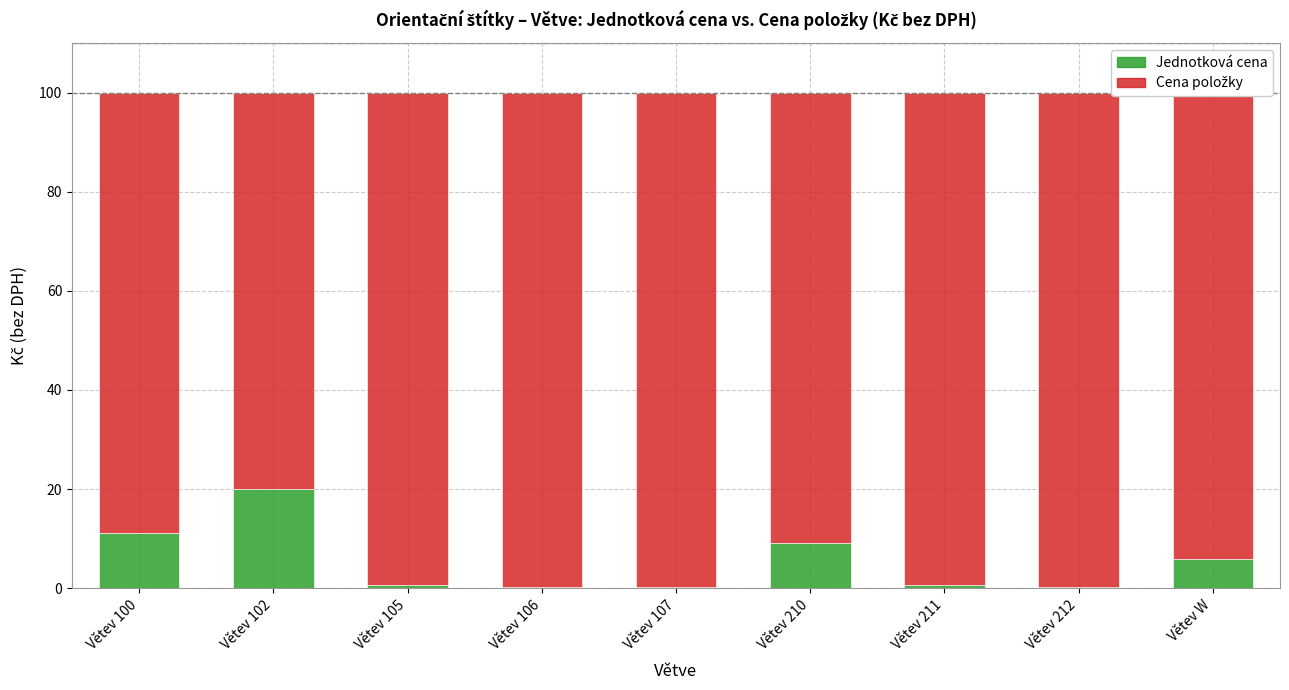

True or false: Jednotková cena has a value of 0.2 at Větev 107.

True